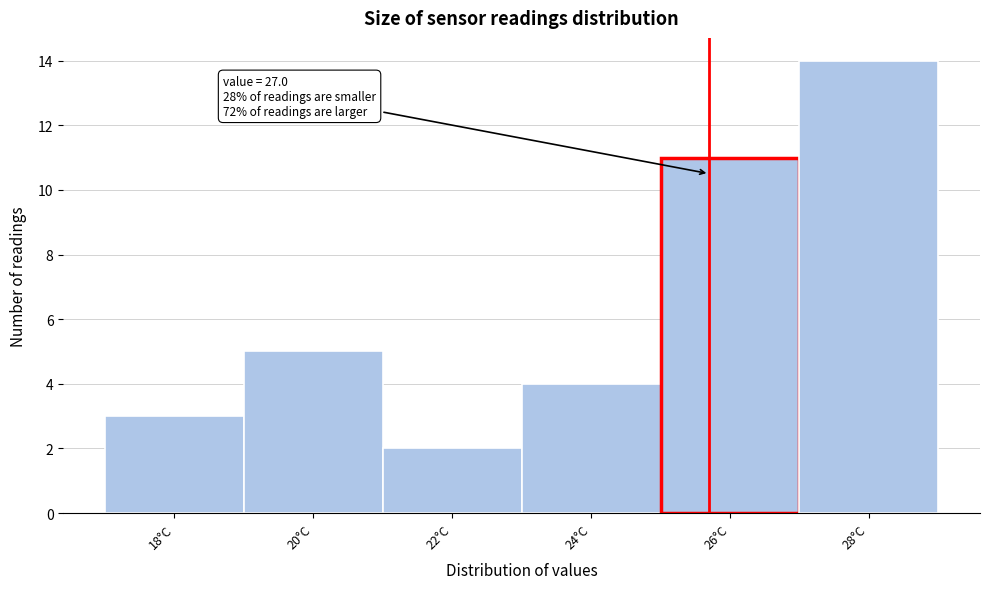

Reading left to right, extract all data points from this chart.

18°C=3	20°C=5	22°C=2	24°C=4	26°C=11	28°C=14